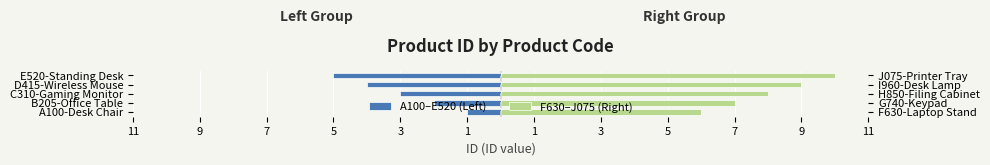

What is the difference between the A100–E520 (Left) values at A100-Desk Chair and C310-Gaming Monitor?

2